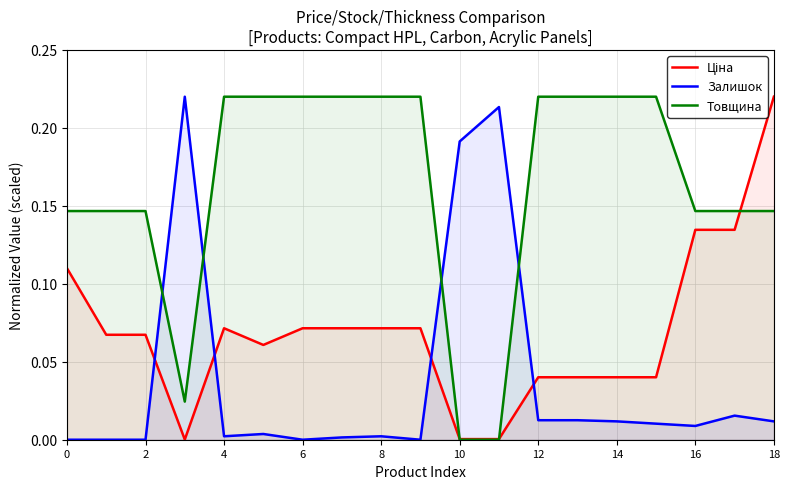

At which category is the sum across all series the highest?

18